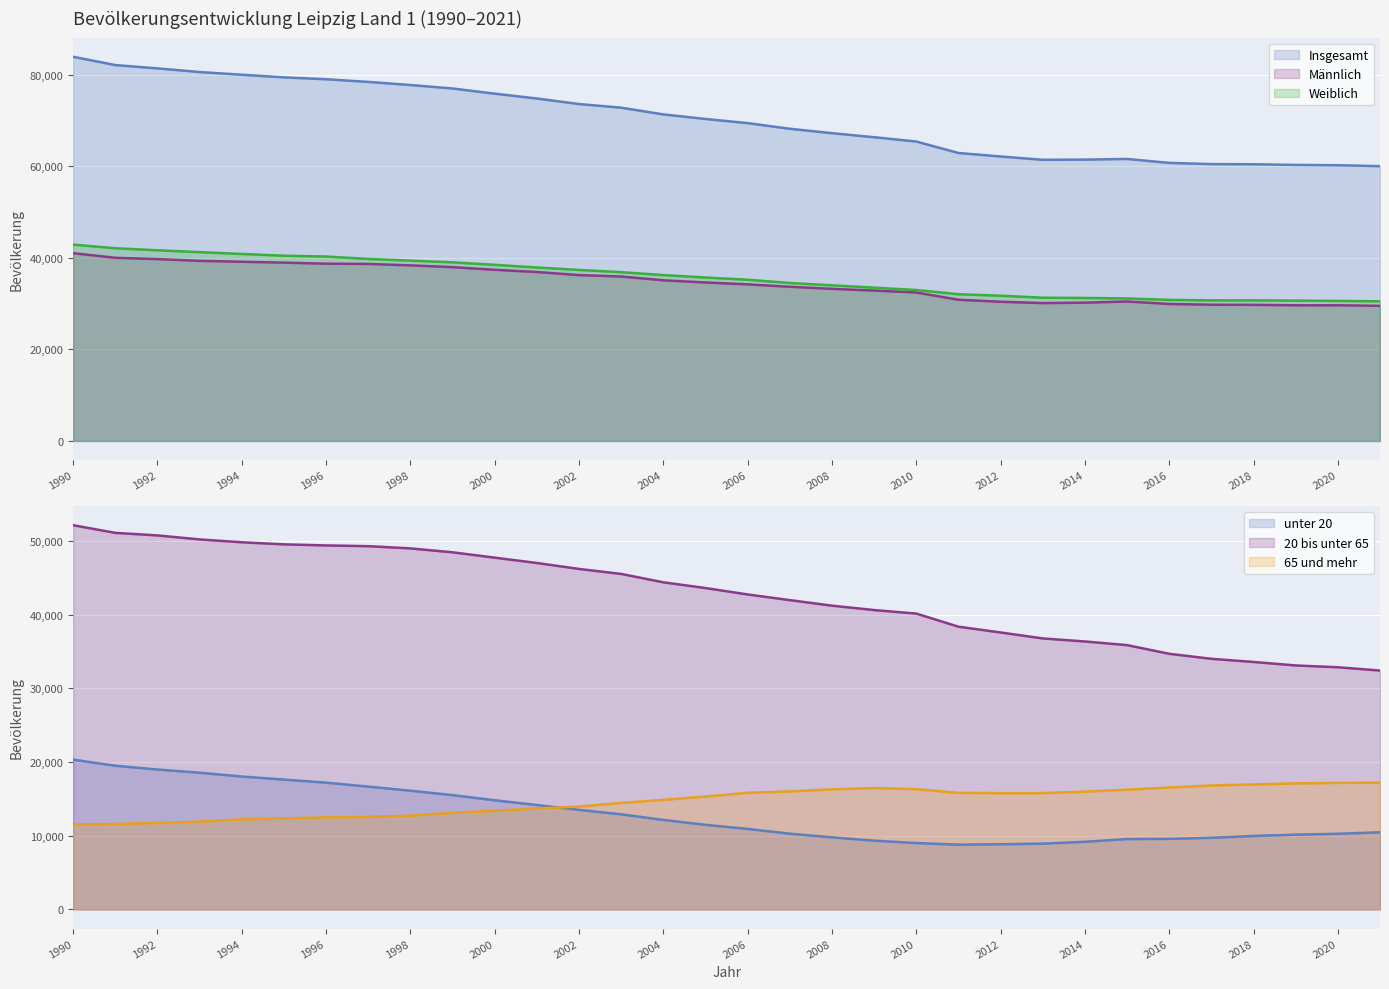

True or false: Männlich and 20 bis unter 65 cross at least once.

False